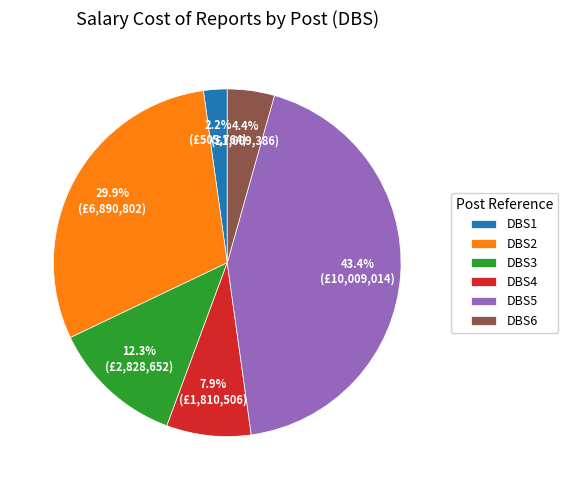

Is it true that DBS6 is 4% of the pie?

True